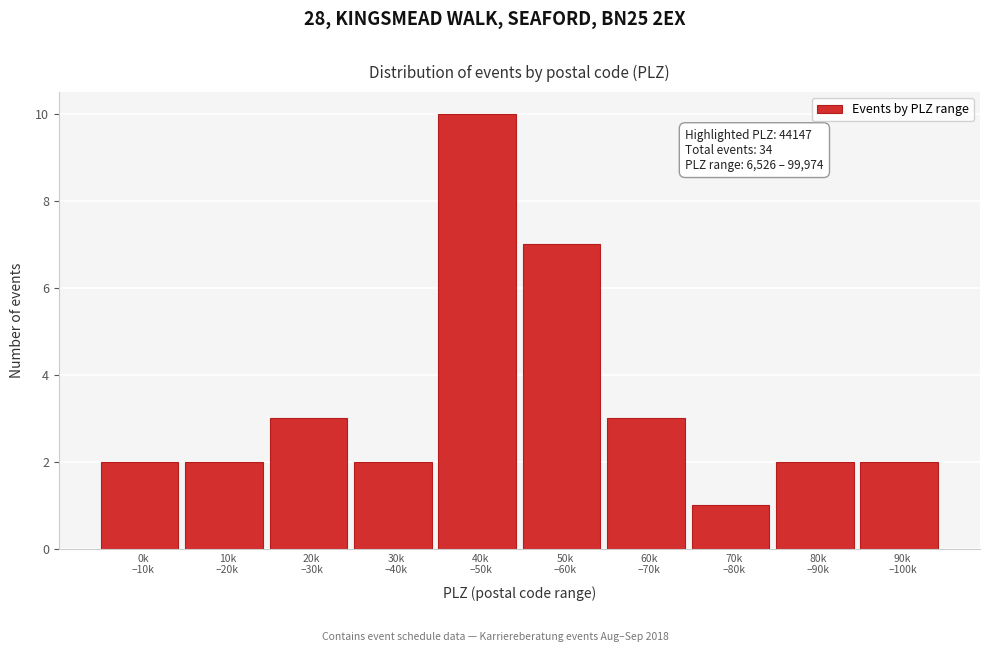

Reading right to left, what are all the values shown in this chart?

2	2	1	3	7	10	2	3	2	2